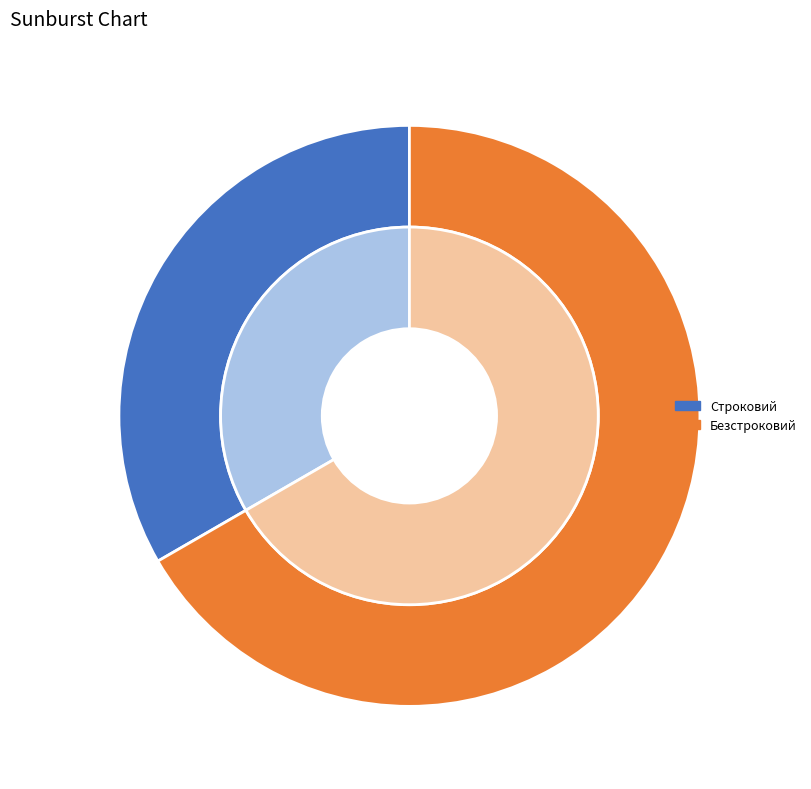

Approximately how many times larger is the value at Строковий compared to Безстроковий?

0.5